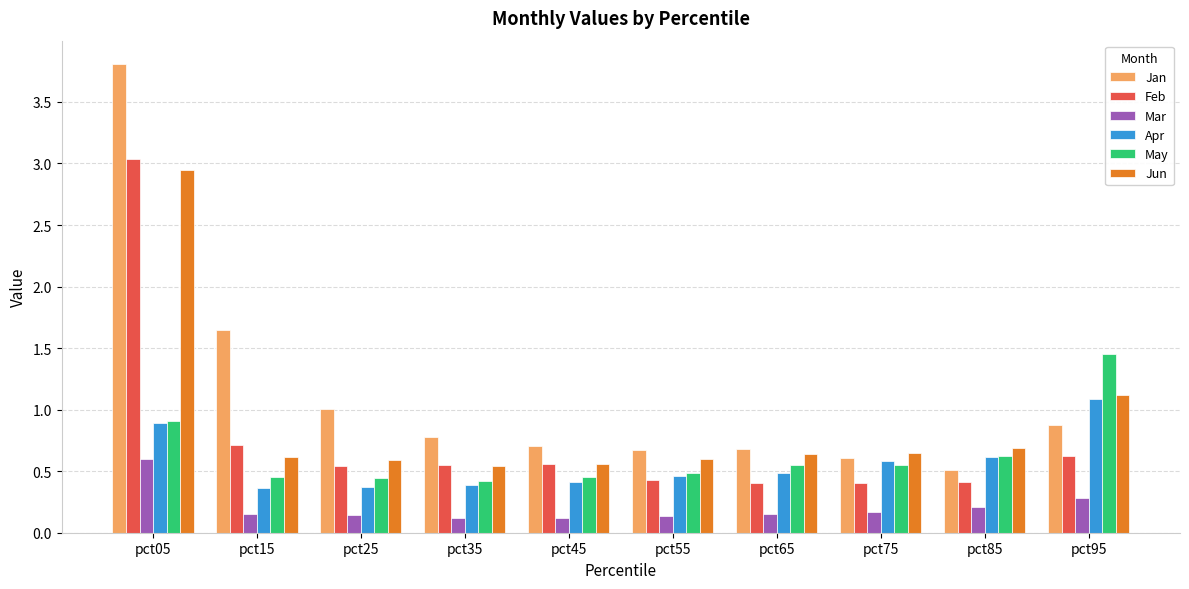

What are all the series names shown in the legend?

Jan, Feb, Mar, Apr, May, Jun